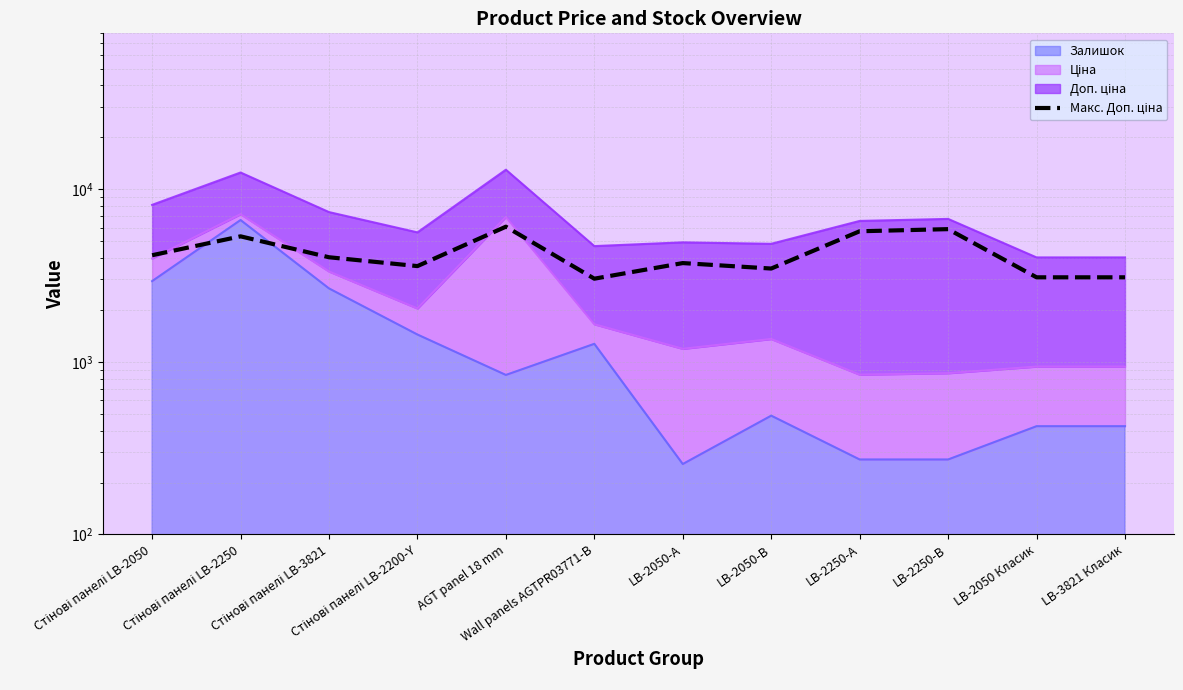

Is it true that the value at LB-2250-А is 1358.3?

False